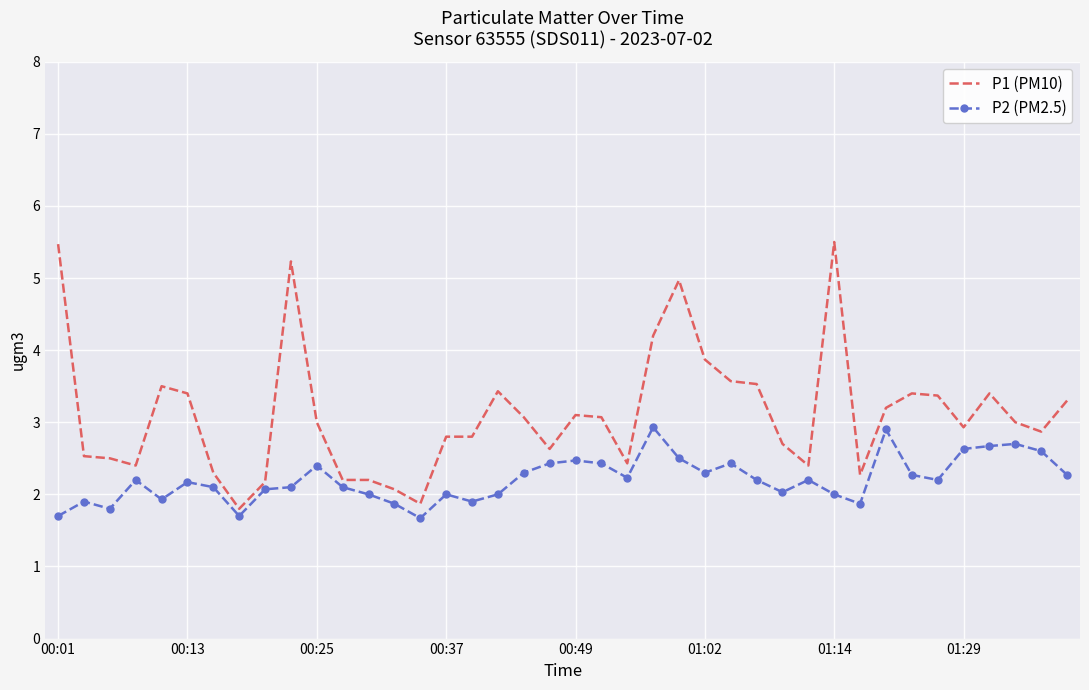

Rank the series by their maximum value, from highest to lowest.

P1 (PM10), P2 (PM2.5)